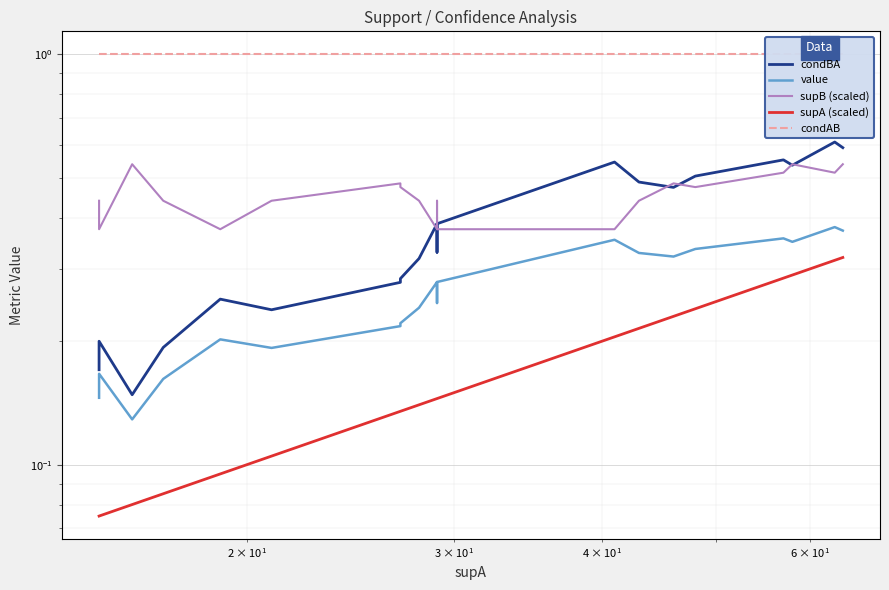

True or false: supA (scaled) has more than 0 points higher than both neighbors.

False